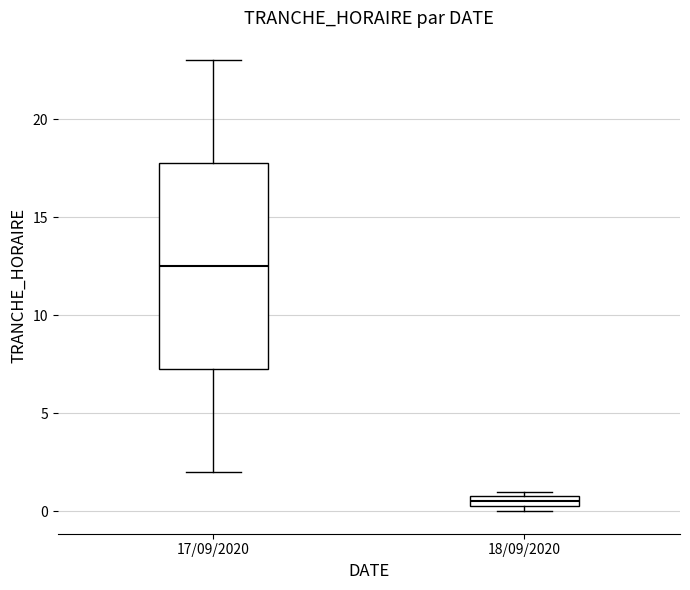

Comparing the boxes themselves (not the whiskers), which one is the tallest?

17/09/2020